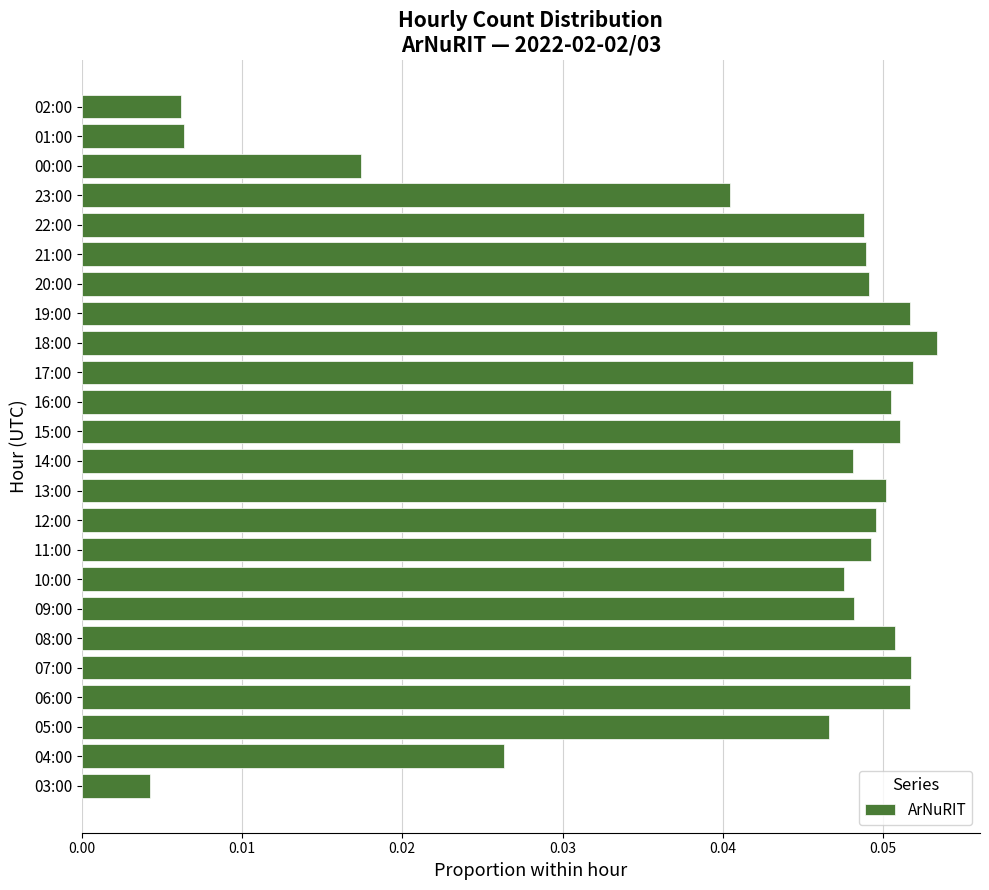

The value at 21:00 is 0.1. True or false?

False